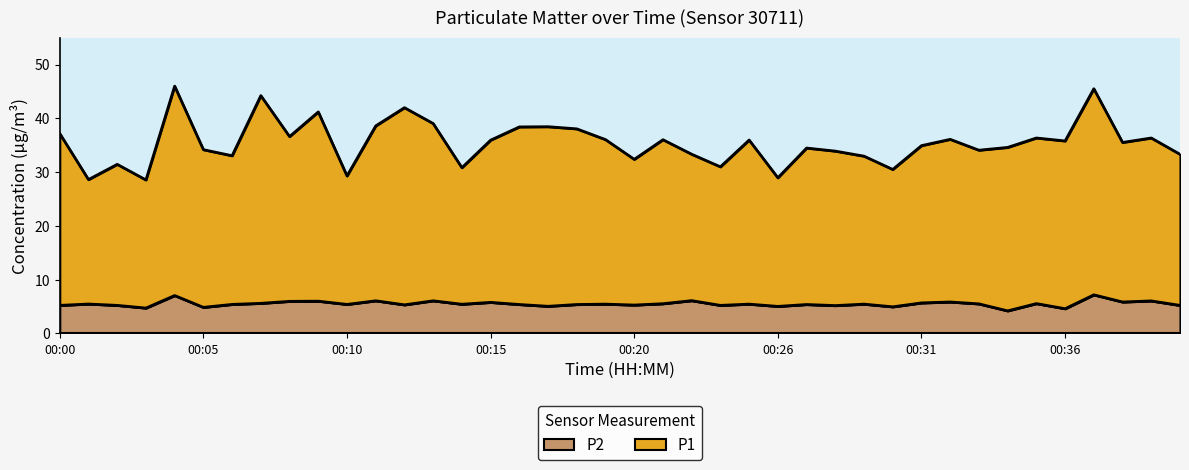

What is the minimum value for P1?

28.5